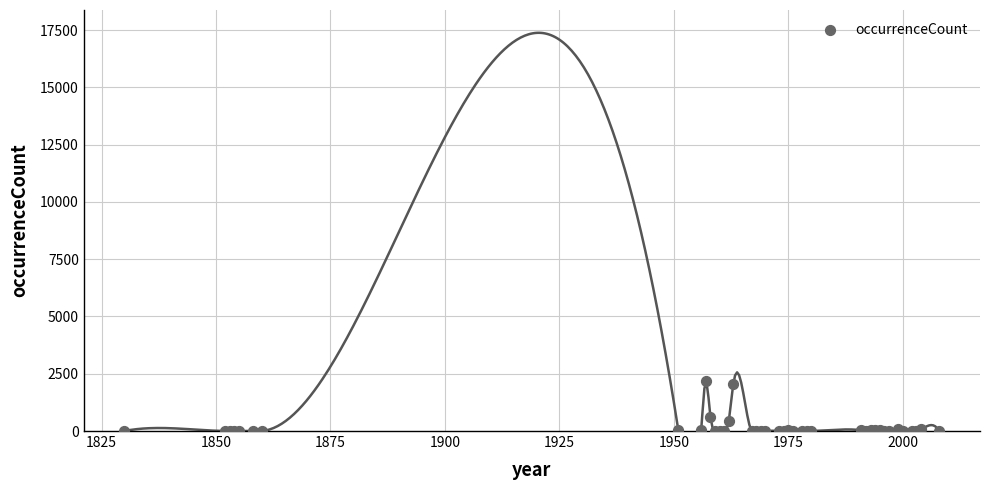

What Y value in the scatter plot is closest to 1094?

633